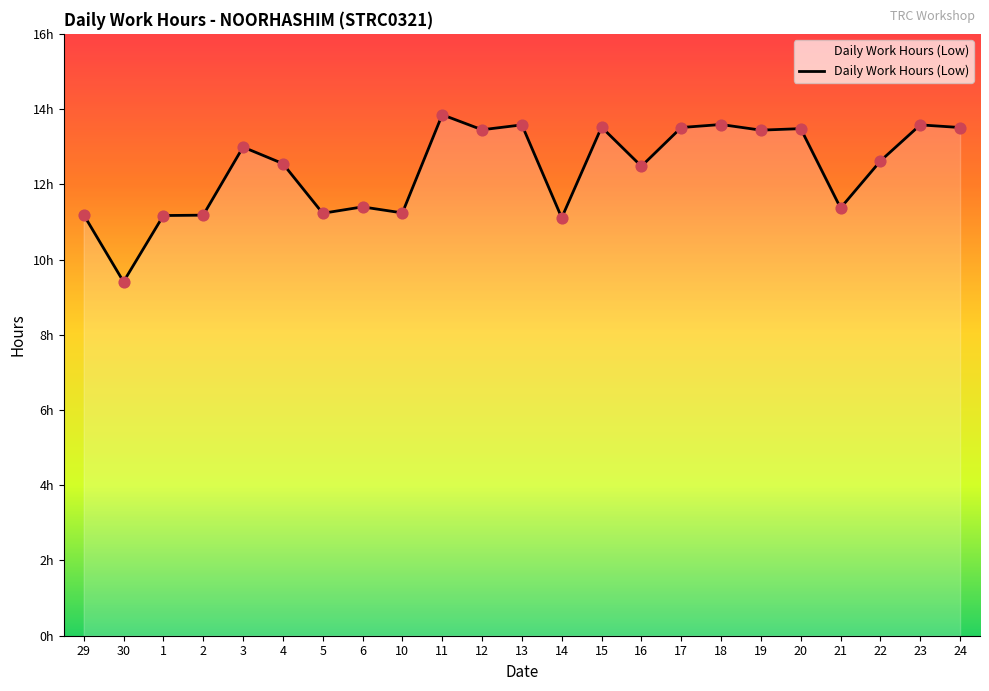

Which has a higher value, 22 or 10?

22